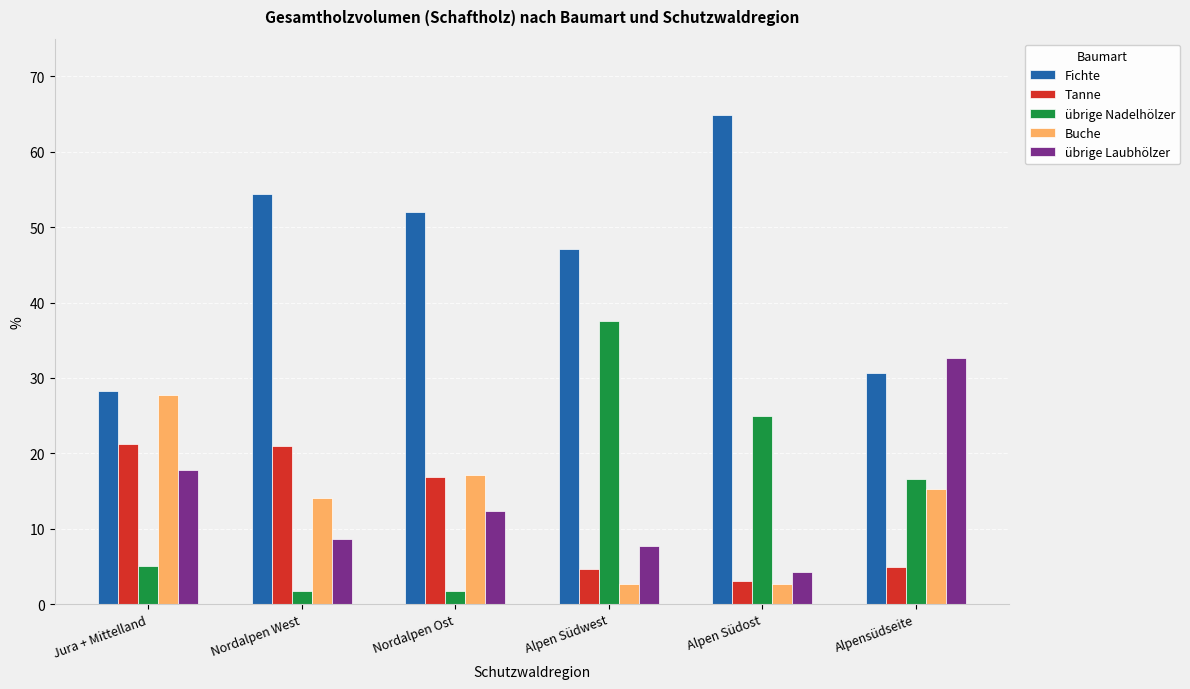

What is the sum of all übrige Laubhölzer values?

83.3